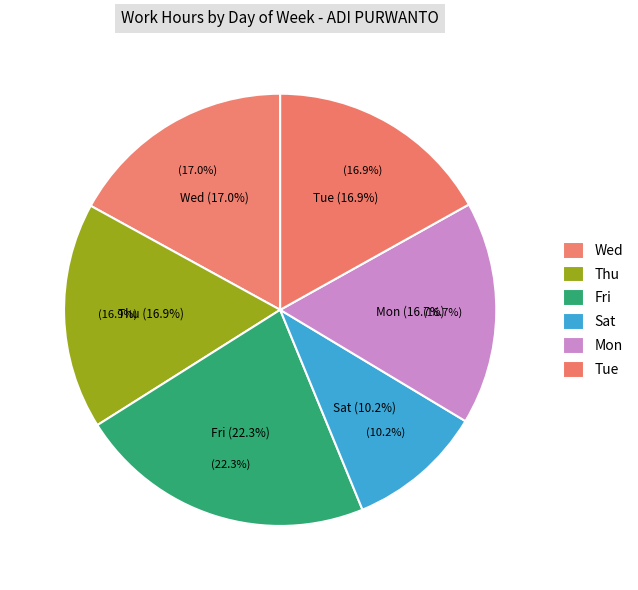

What is the smallest slice in the pie chart?

11-Sat